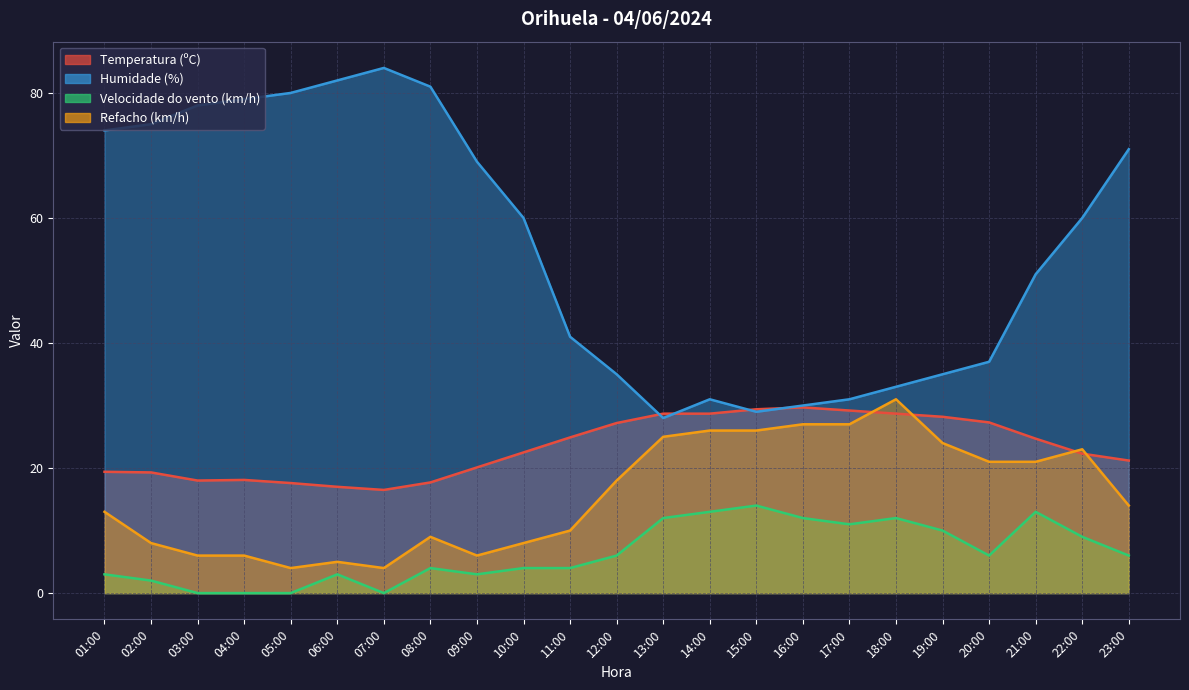

What position from the left is 18:00?

18